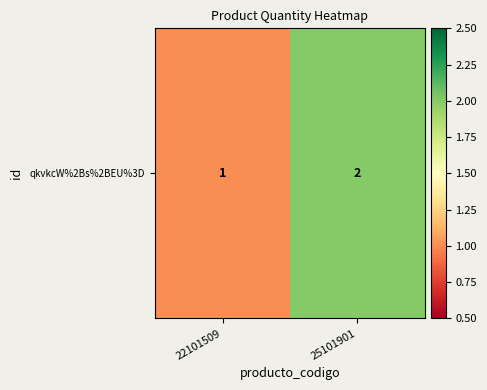

What is the change in value from 22101509 to 25101901?

+1